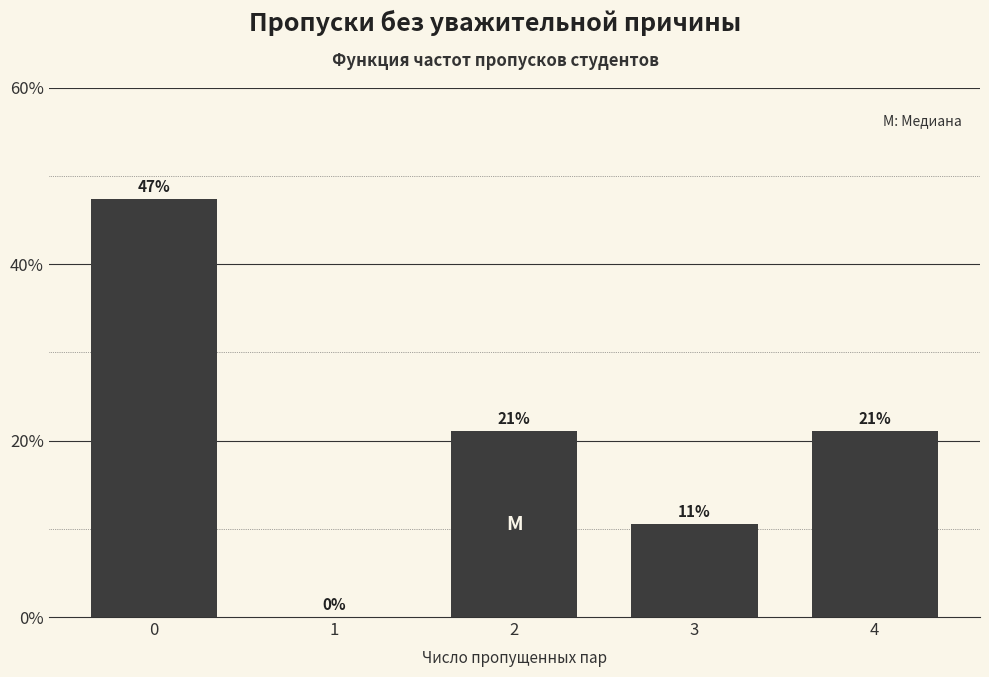

What is the greatest value displayed?

47.4